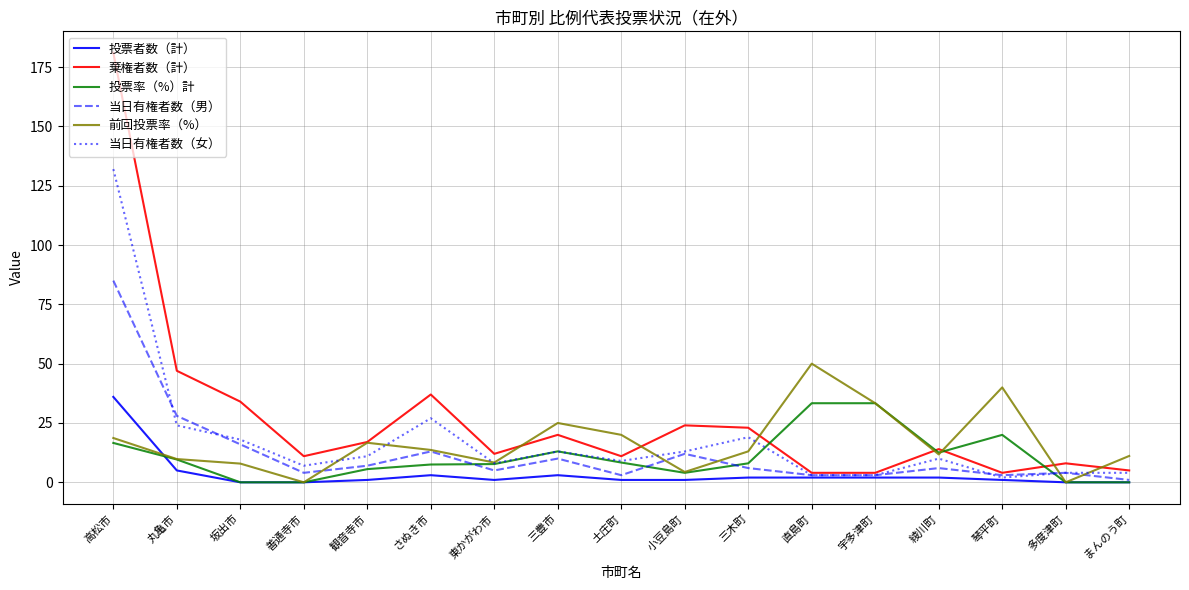

True or false: 棄権者数（計） has a value of 11.0 at 土庄町.

True